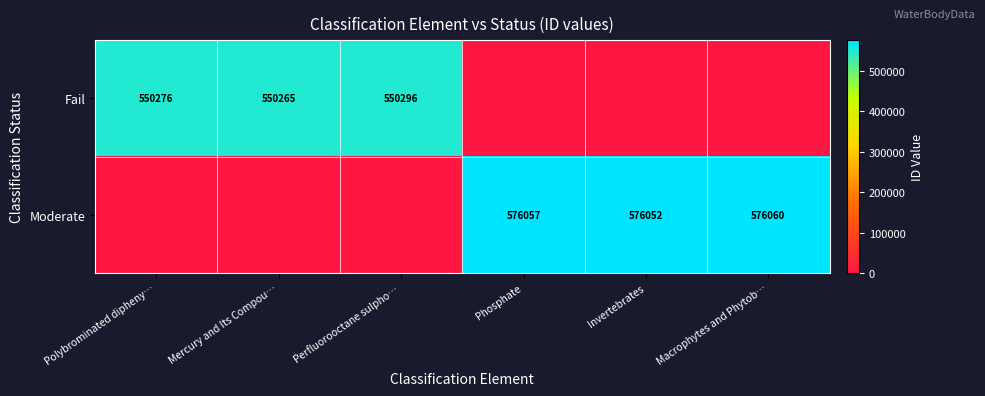

Is it true that Fail equals 963943 at Perfluorooctane sulpho…?

False